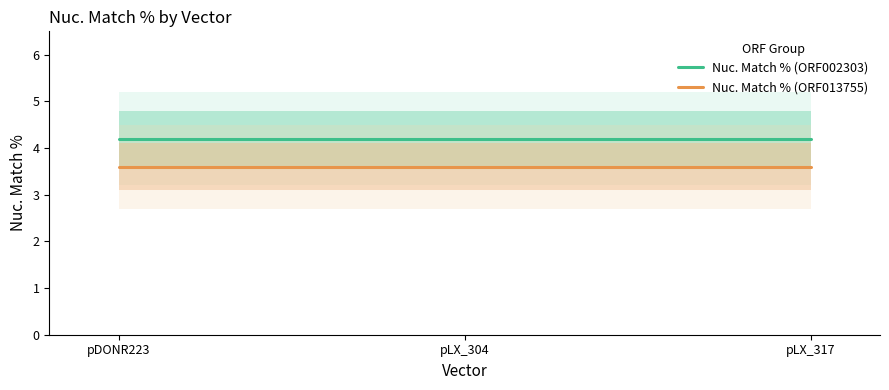

What is the value of the Nuc. Match % (ORF013755) point at the 3rd from the left?

3.6